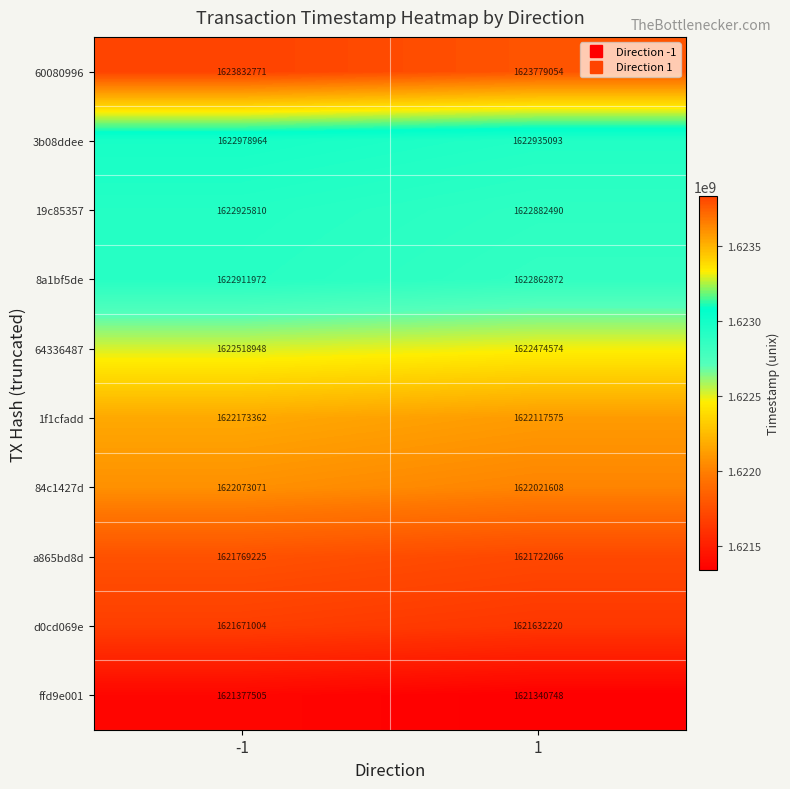

Reading left to right, extract all data points from this chart.

60080996: -1=1623832771	1=1623779054
3b08ddee: -1=1622978964	1=1622935093
19c85357: -1=1622925810	1=1622882490
8a1bf5de: -1=1622911972	1=1622862872
64336487: -1=1622518948	1=1622474574
1f1cfadd: -1=1622173362	1=1622117575
84c1427d: -1=1622073071	1=1622021608
a865bd8d: -1=1621769225	1=1621722066
d0cd069e: -1=1621671004	1=1621632220
ffd9e001: -1=1621377505	1=1621340748